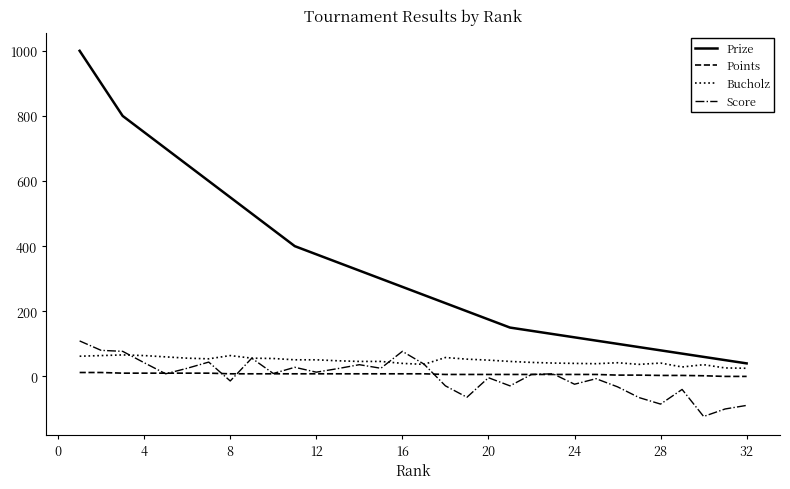

Which series has the widest spread of values?

Prize